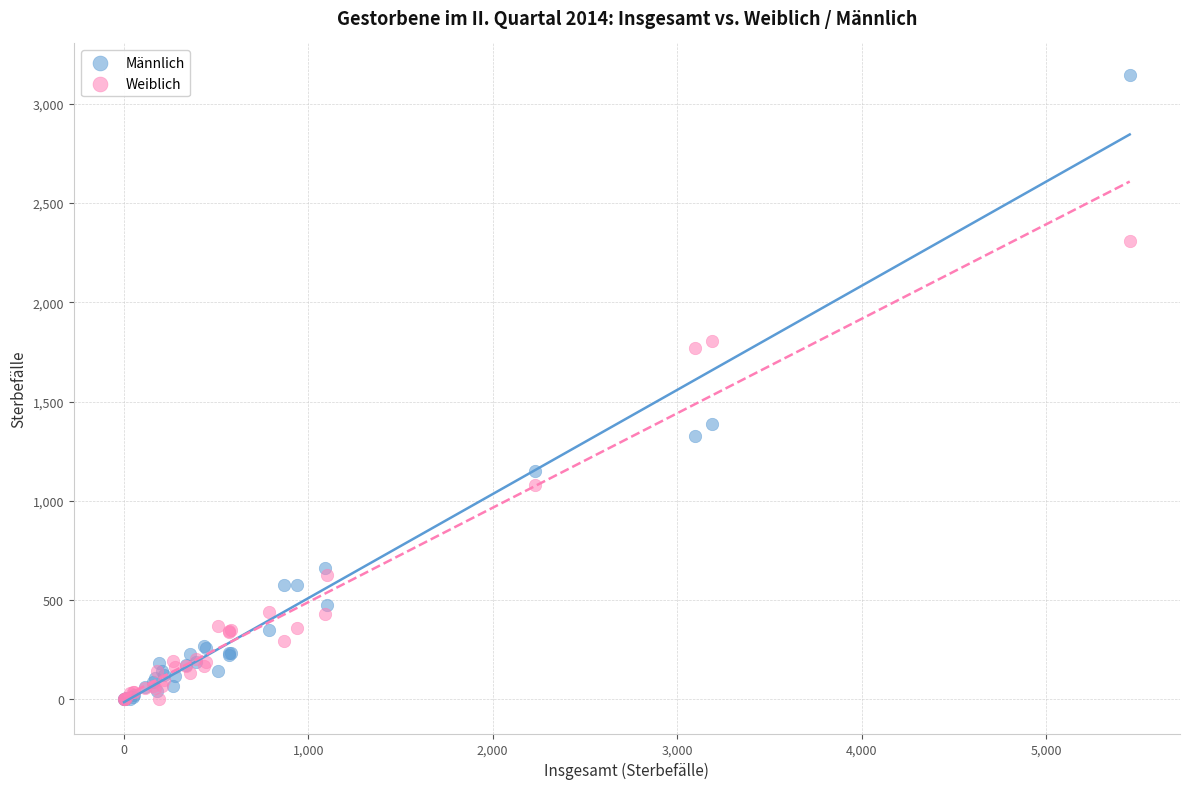

What are all the series names shown in the legend?

Männlich, Weiblich